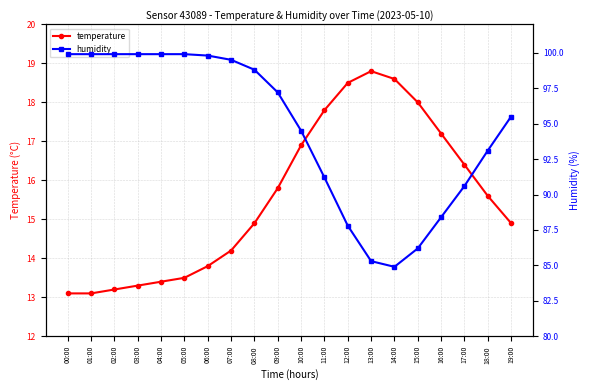

The humidity series shows 90.6 at 17:00. True or false?

True